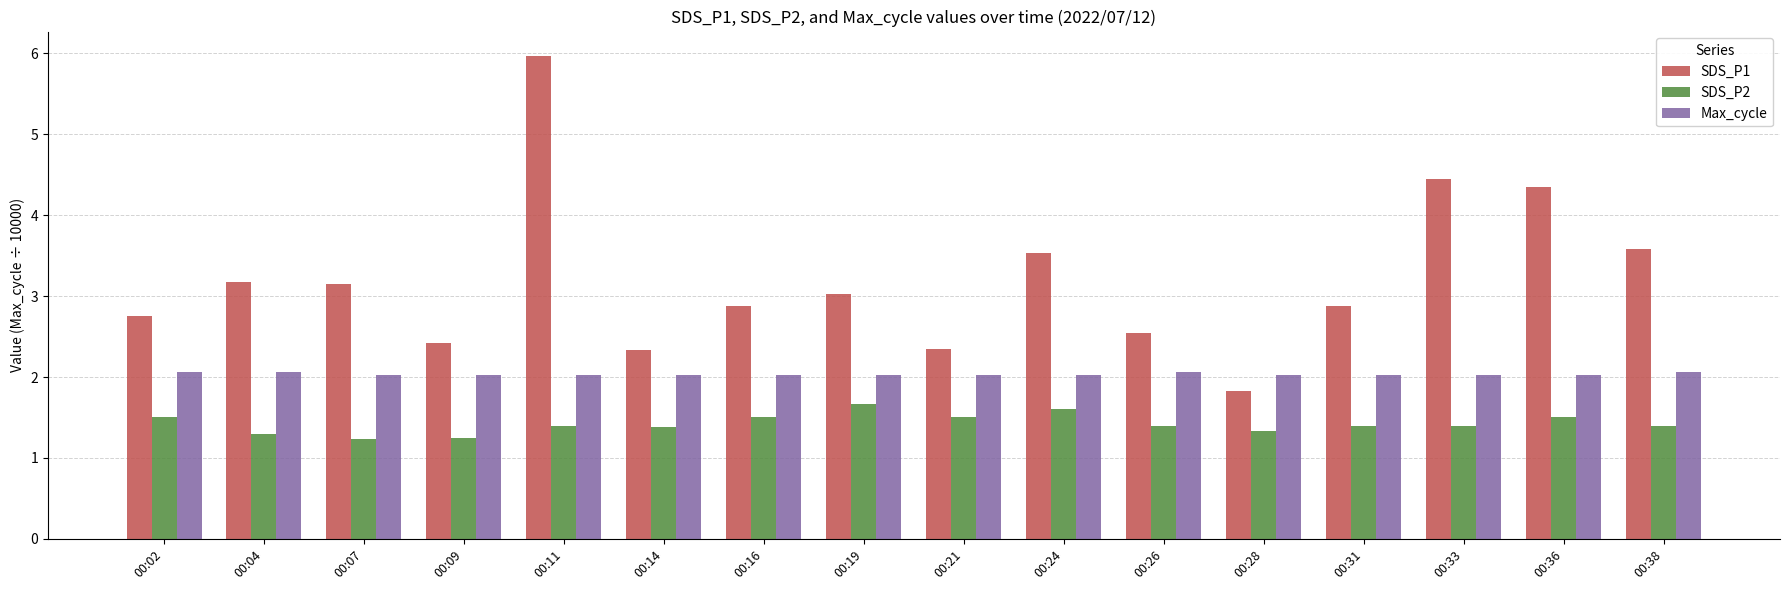

How many data points does each series have?

16